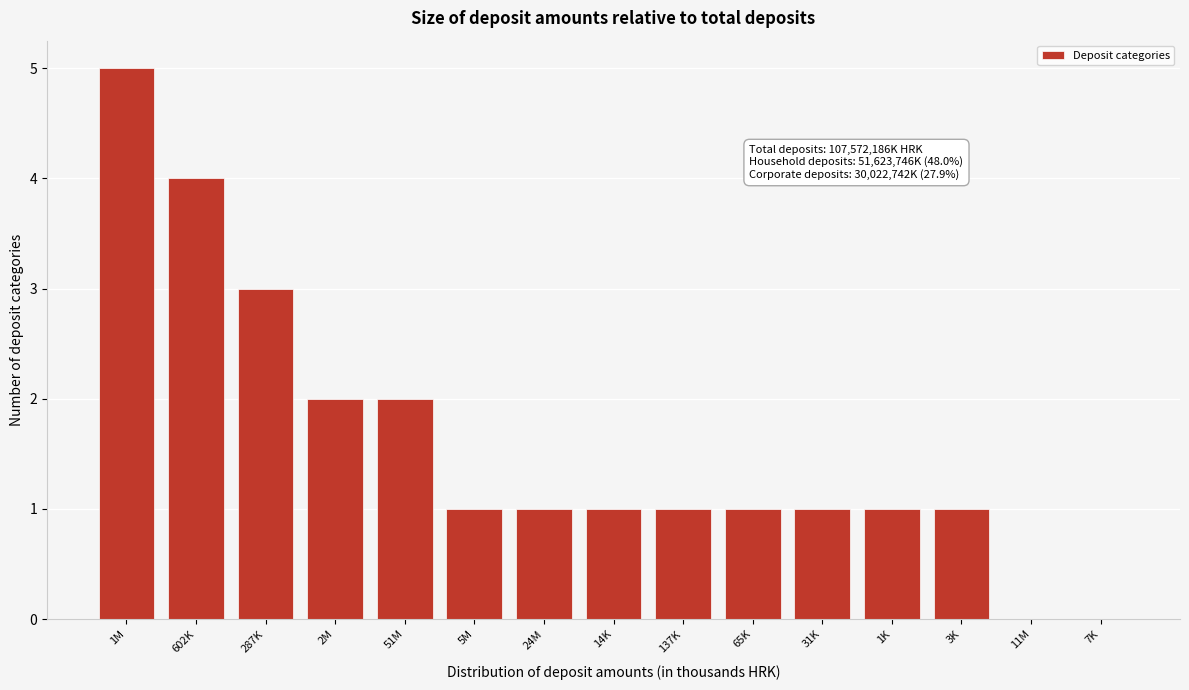

Reading right to left, what are all the values shown in this chart?

7K=0	11M=0	3K=1	1K=1	31K=1	65K=1	137K=1	14K=1	24M=1	5M=1	51M=2	2M=2	287K=3	602K=4	1M=5